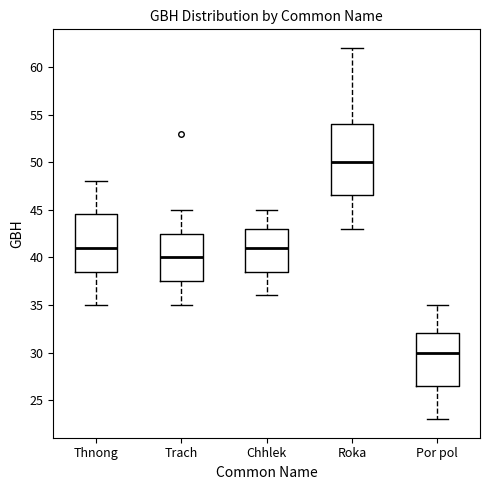

Reading left to right, transcribe this box plot: for each box, give where its median line is, the range the box spans, and where its two whiskers end, as read against the y-axis. The values are not printed on the chart, so give them approximately, as read against the axis.

Thnong: median 41.0, box 38.5 to 44.5, whiskers 35.0 to 48.0
Trach: median 40.0, box 37.5 to 42.5, whiskers 35.0 to 45.0
Chhlek: median 41.0, box 38.5 to 43.0, whiskers 36.0 to 45.0
Roka: median 50.0, box 46.5 to 54.0, whiskers 43.0 to 62.0
Por pol: median 30.0, box 26.5 to 32.0, whiskers 23.0 to 35.0